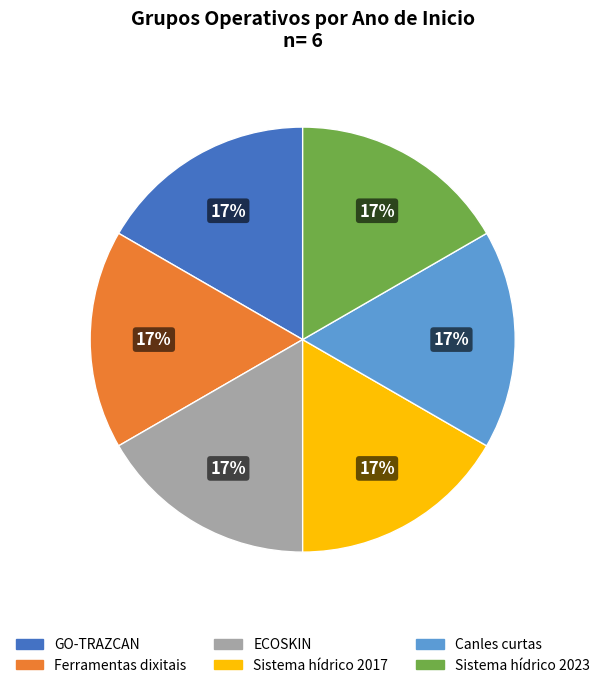

True or false: Sistema hídrico 2017 accounts for 31% of the total.

False